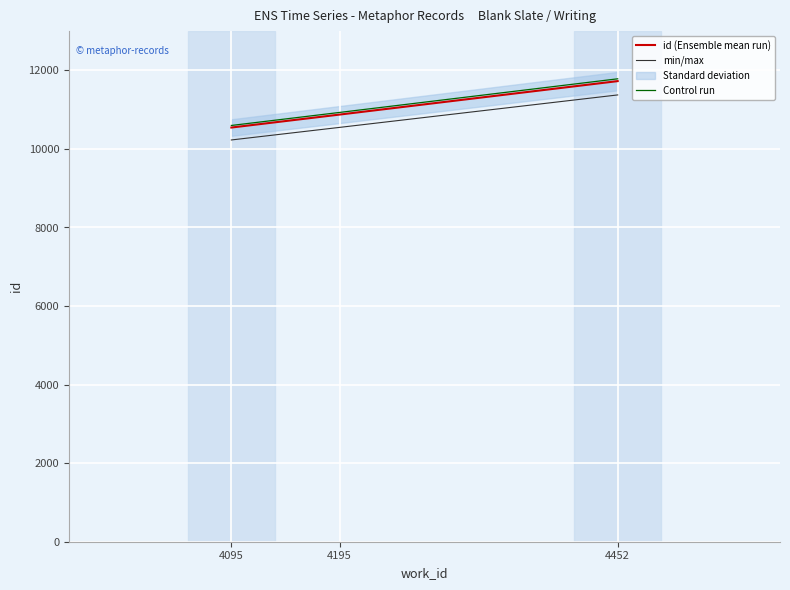

Which category has the highest value in the Control run series?

4452